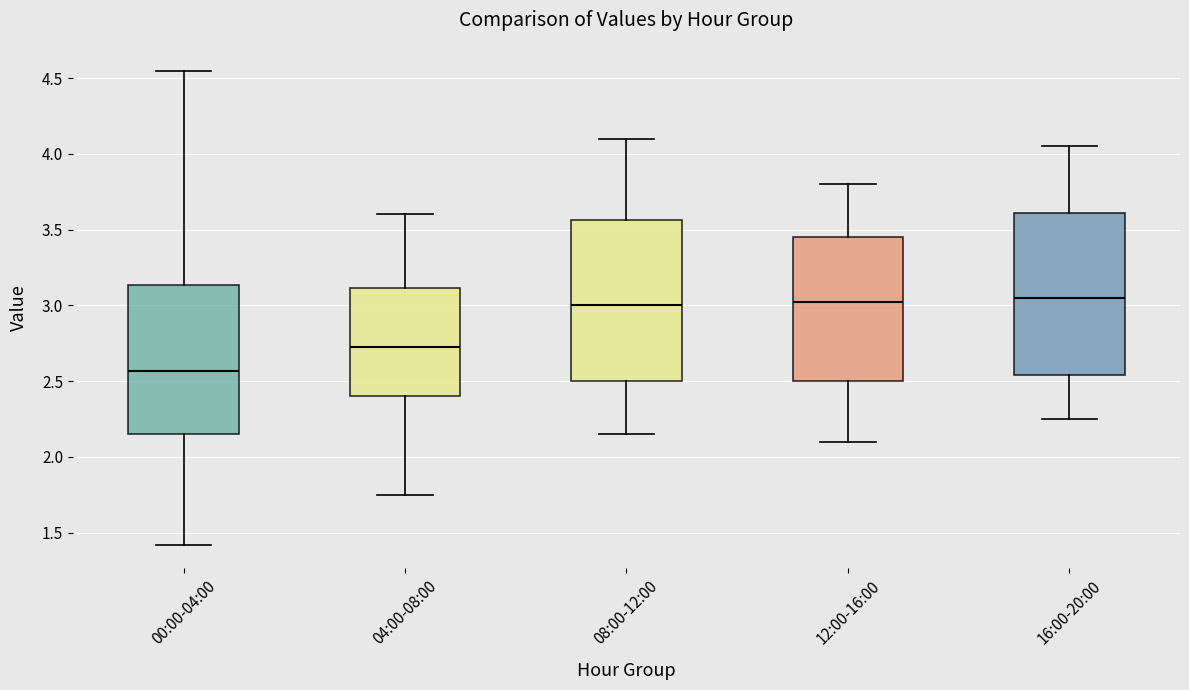

Reading left to right, read every box against the y-axis: the position of its median line, the range the box covers, and the ends of its whiskers. The values are not printed on the chart, so give them approximately, as read against the axis.

00:00-04:00: median 2.55, box 2.15 to 3.15, whiskers 1.40 to 4.55
04:00-08:00: median 2.75, box 2.40 to 3.10, whiskers 1.75 to 3.60
08:00-12:00: median 3.00, box 2.50 to 3.55, whiskers 2.15 to 4.10
12:00-16:00: median 3.05, box 2.50 to 3.45, whiskers 2.10 to 3.80
16:00-20:00: median 3.05, box 2.55 to 3.60, whiskers 2.25 to 4.05